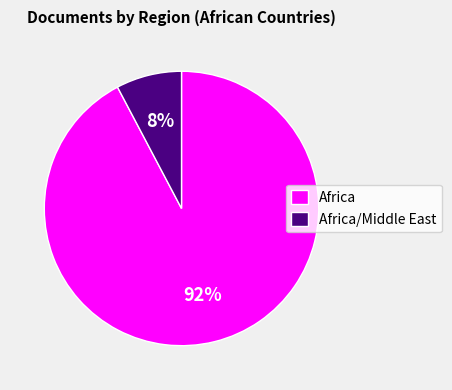

What percentage is the Africa/Middle East slice, to the nearest percent?

8%